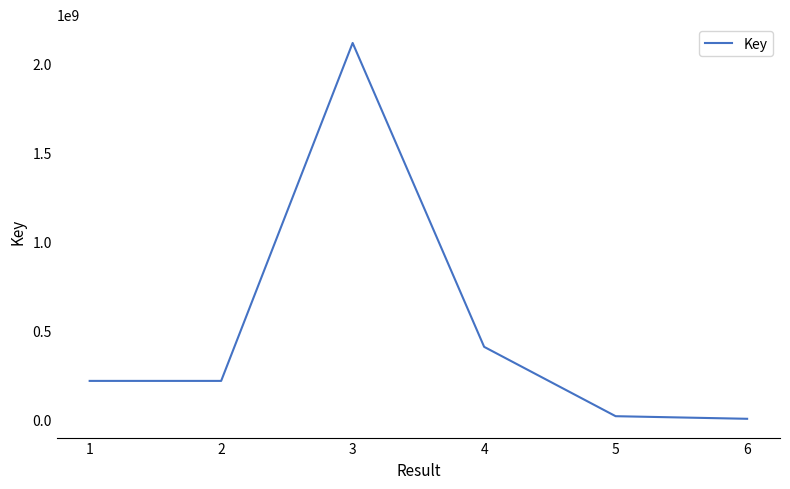

Does the chart have visible grid lines?

No